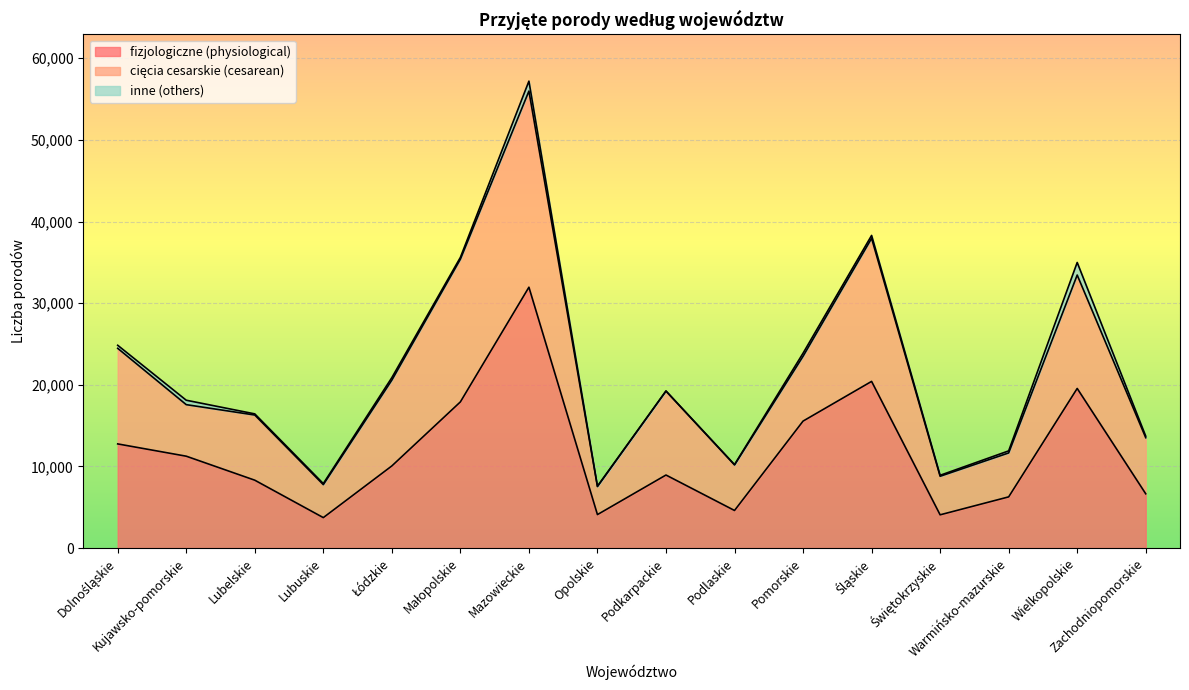

Which series has the largest total across all categories?

fizjologiczne (physiological)